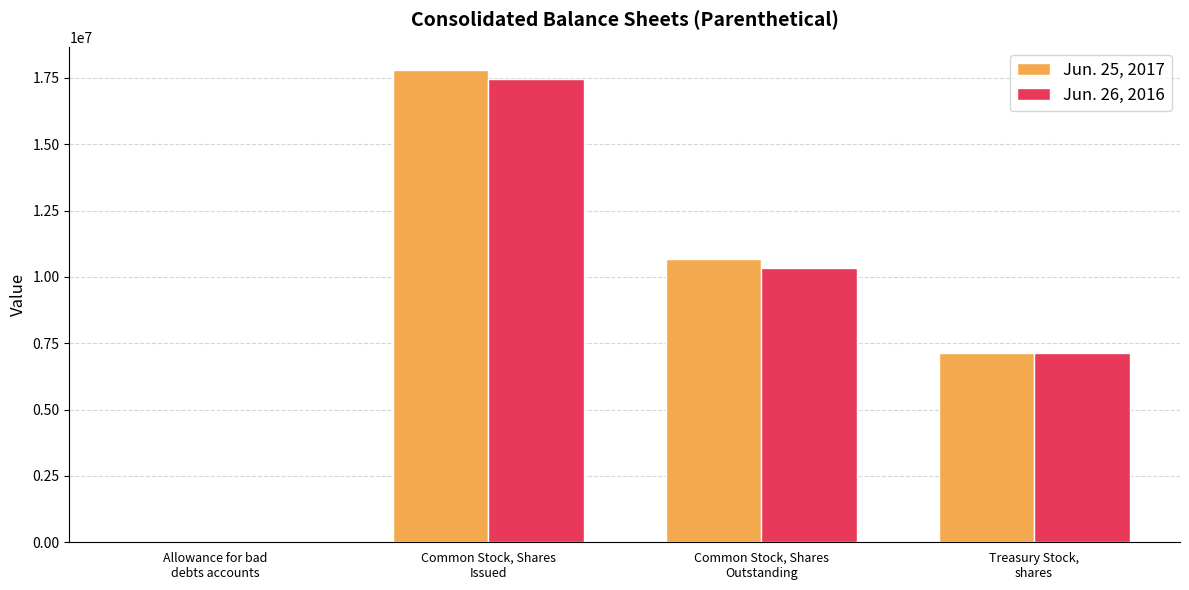

How many categories are shown in the chart?

4